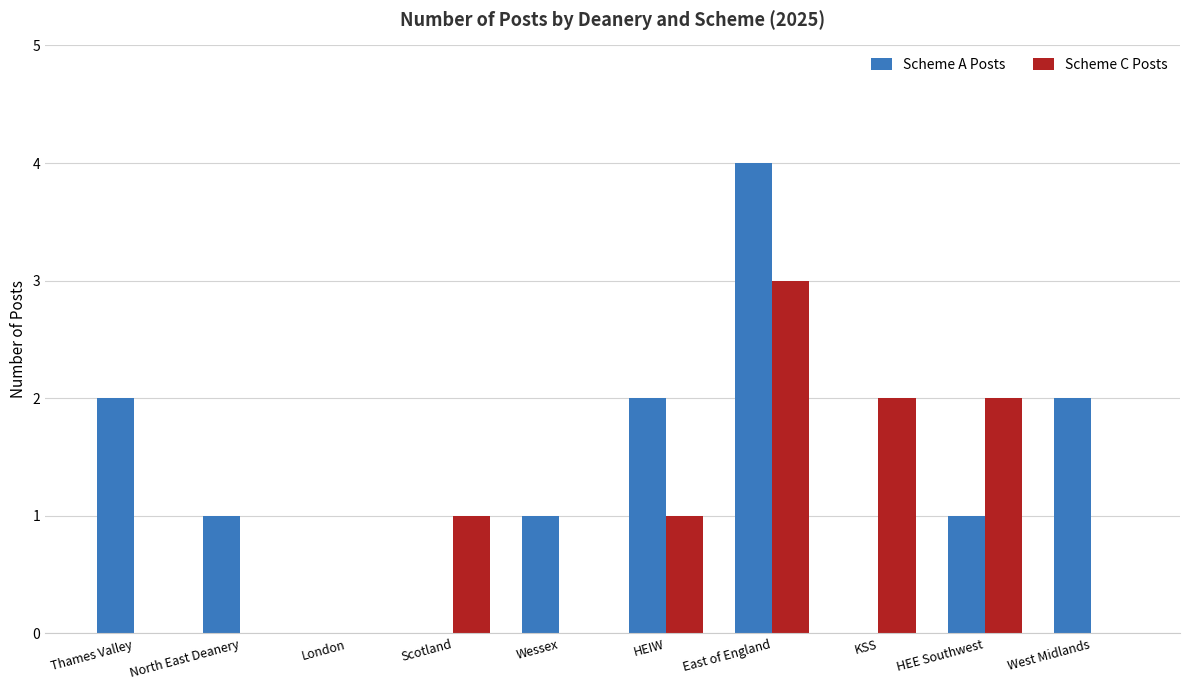

Is it true that Scheme A Posts equals 0 at KSS?

True